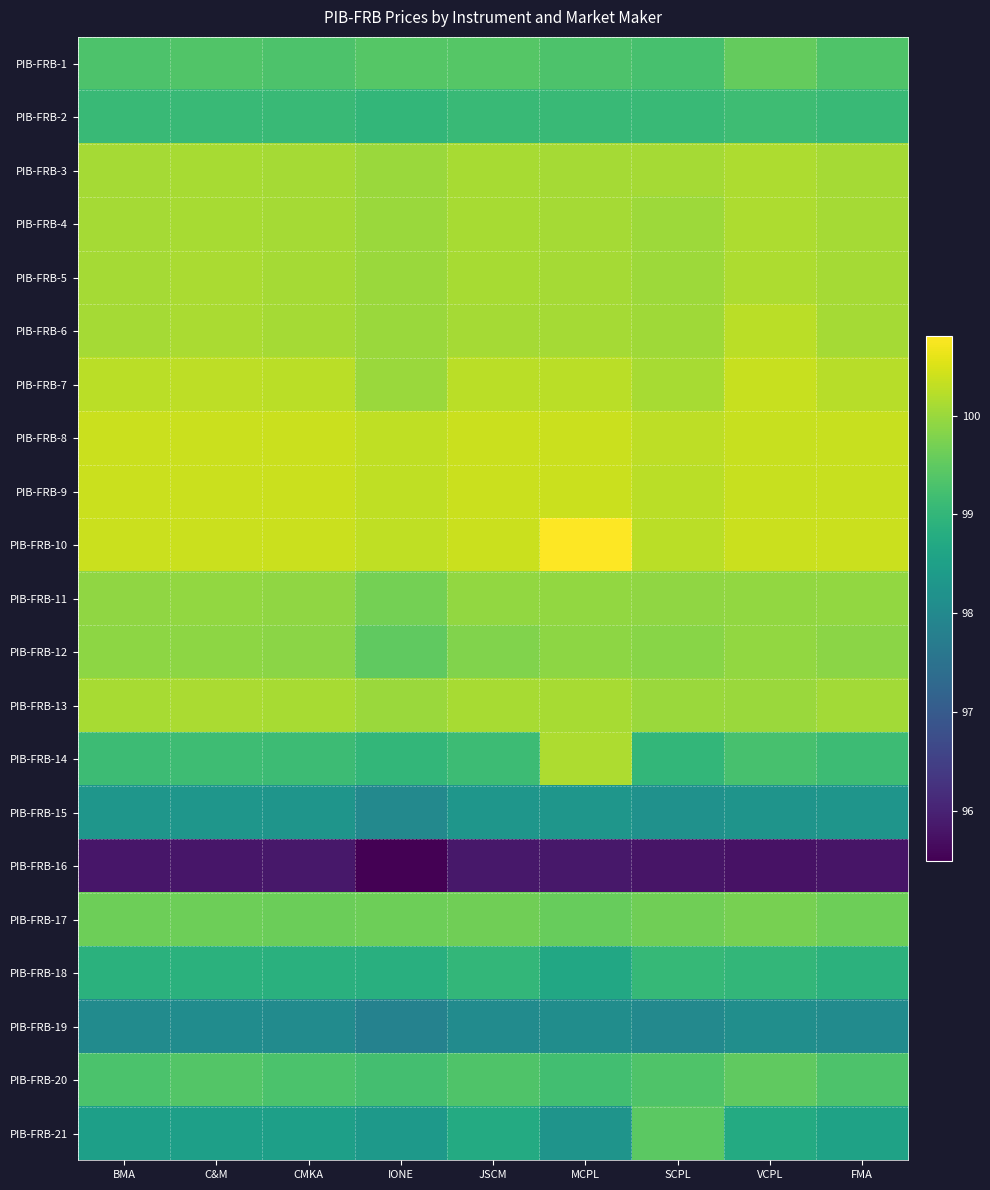

What is the minimum value shown in the chart?

95.5